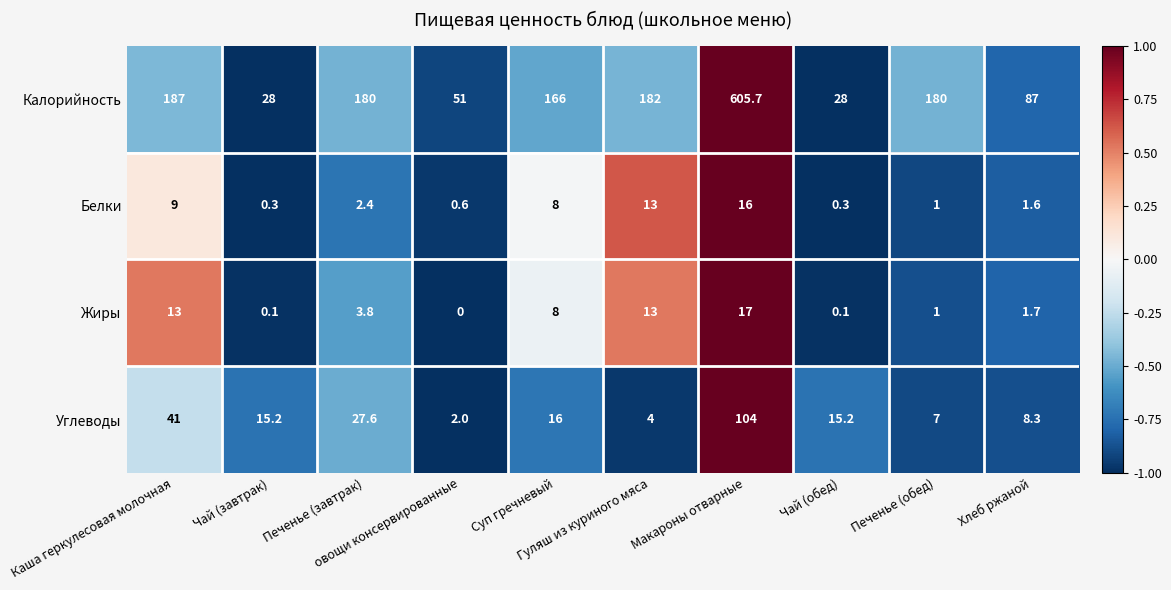

What is the minimum value for Белки?

0.3